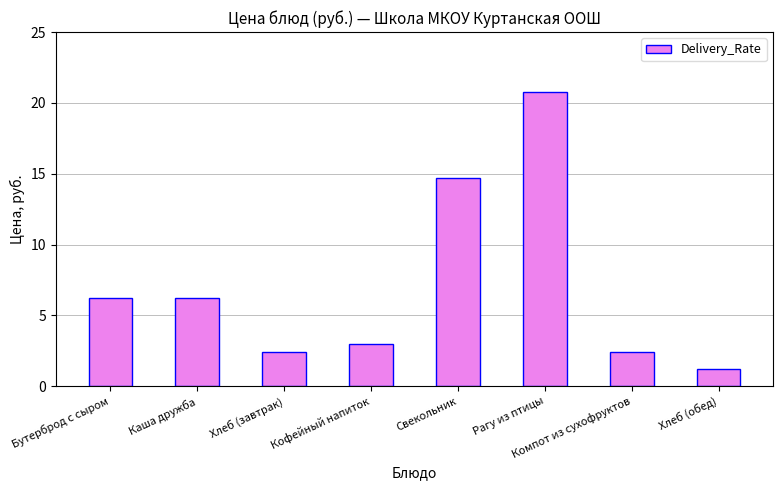

True or false: the data shows 14.7 at Свекольник.

True